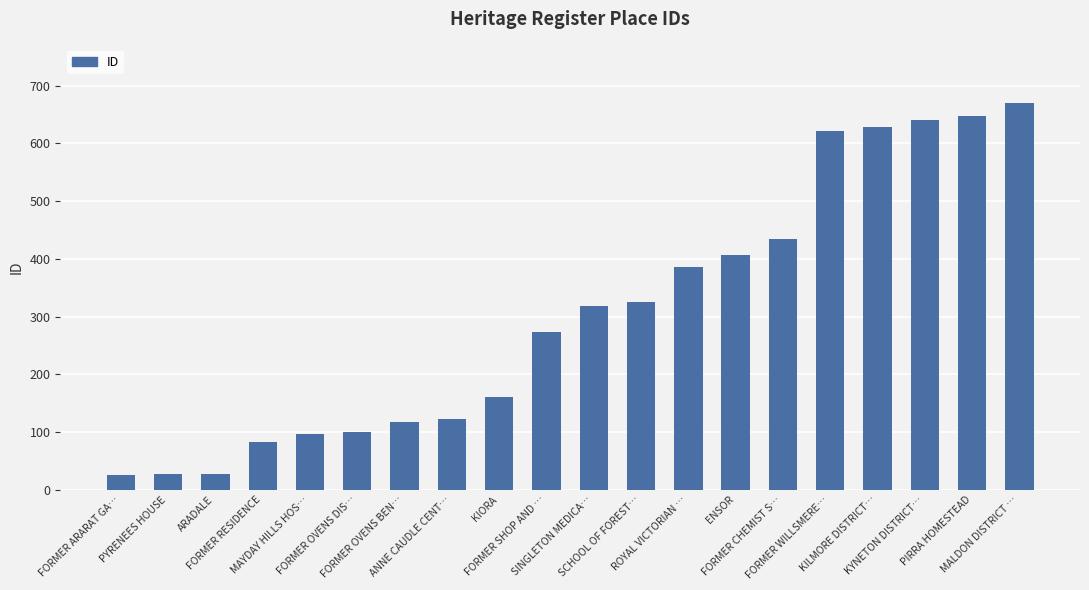

What is the value of the 6th bar from the left?

100